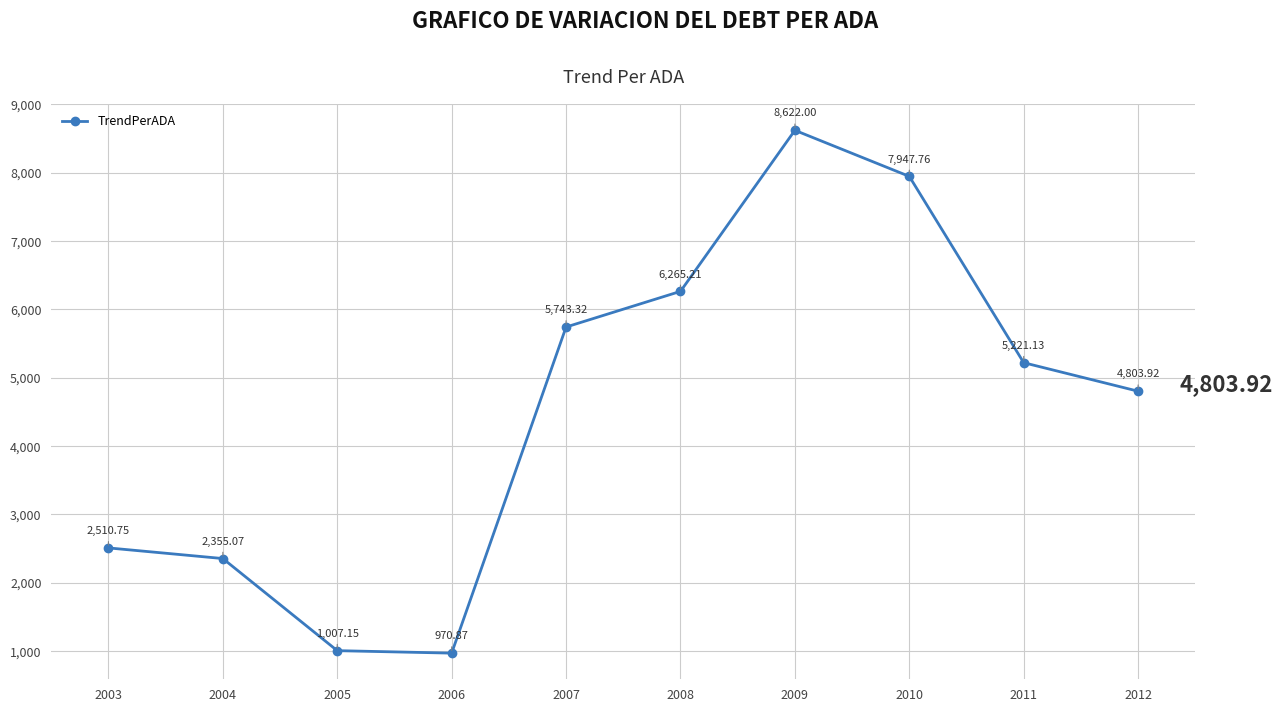

What is the greatest value displayed?

8622.0